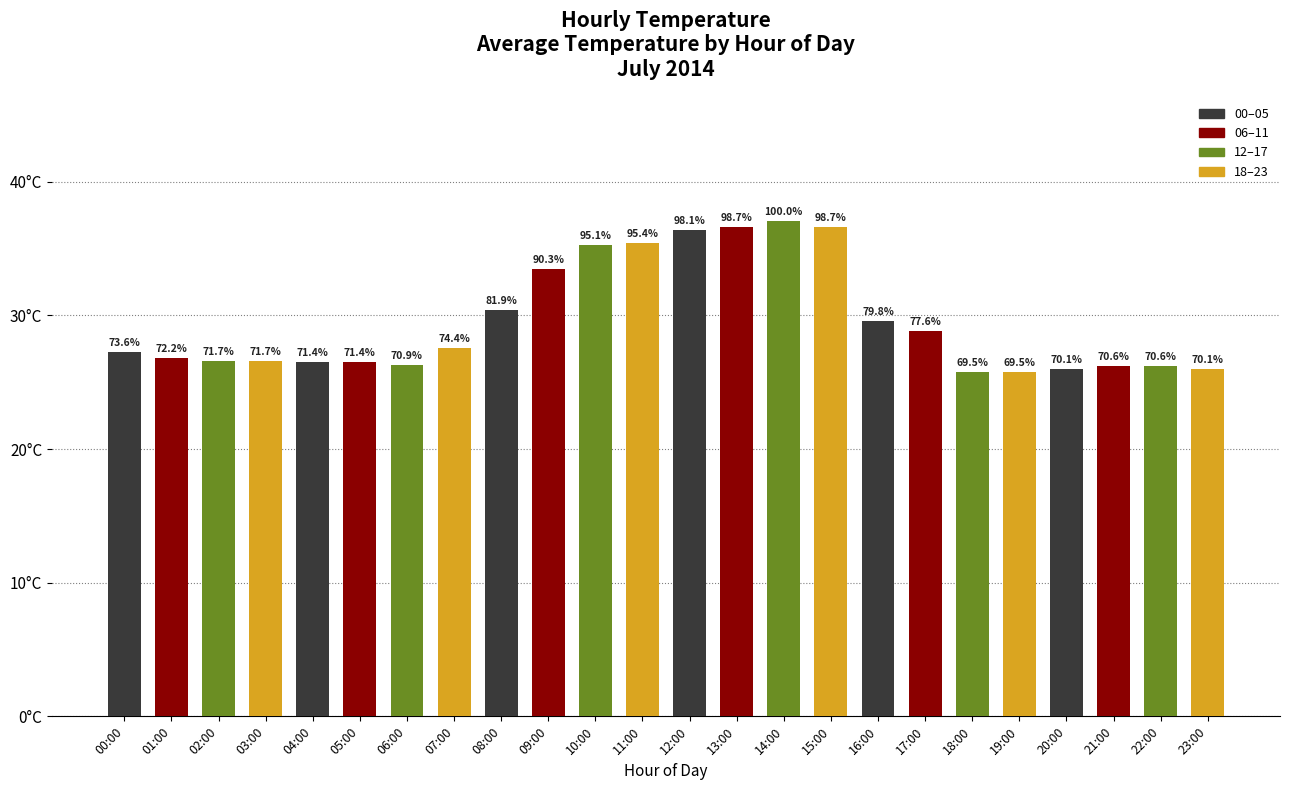

Is it true that the value at 18:00 is 9.4?

False